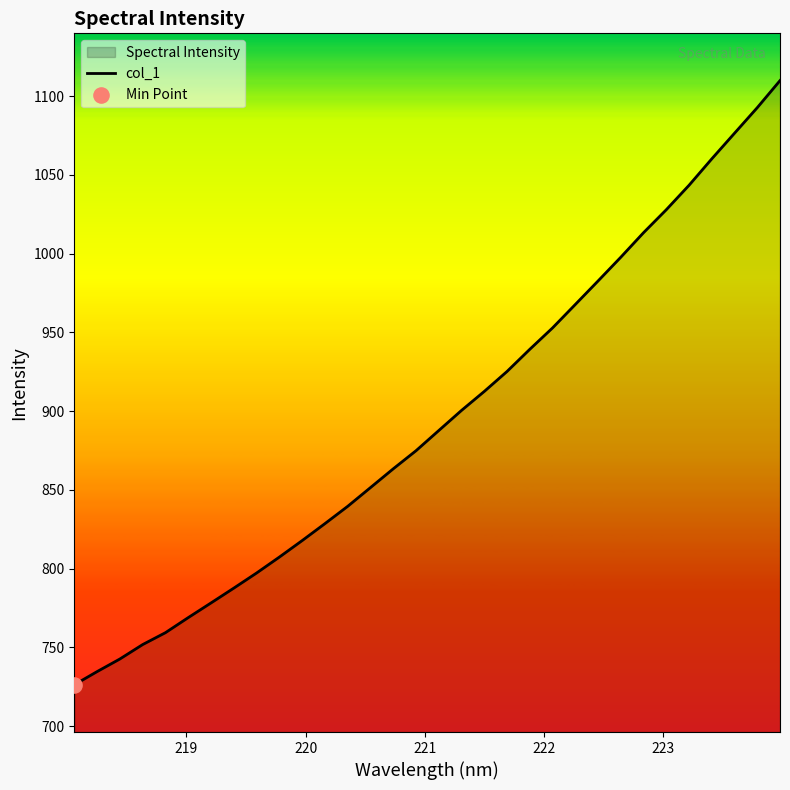

What is the smallest value displayed?

726.2